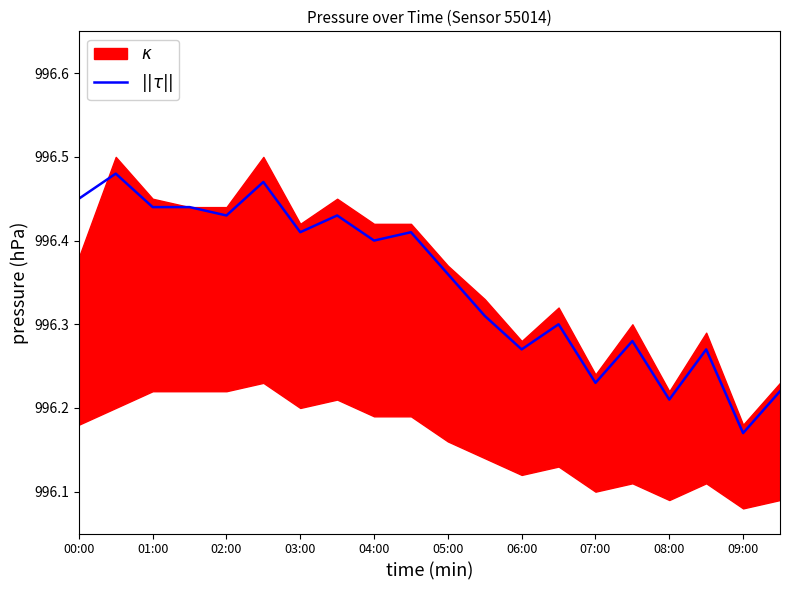

Reading right to left, list all the values displayed in this chart.

996.2	996.2	996.3	996.2	996.3	996.2	996.3	996.3	996.3	996.4	996.4	996.4	996.4	996.4	996.5	996.4	996.4	996.4	996.5	996.5